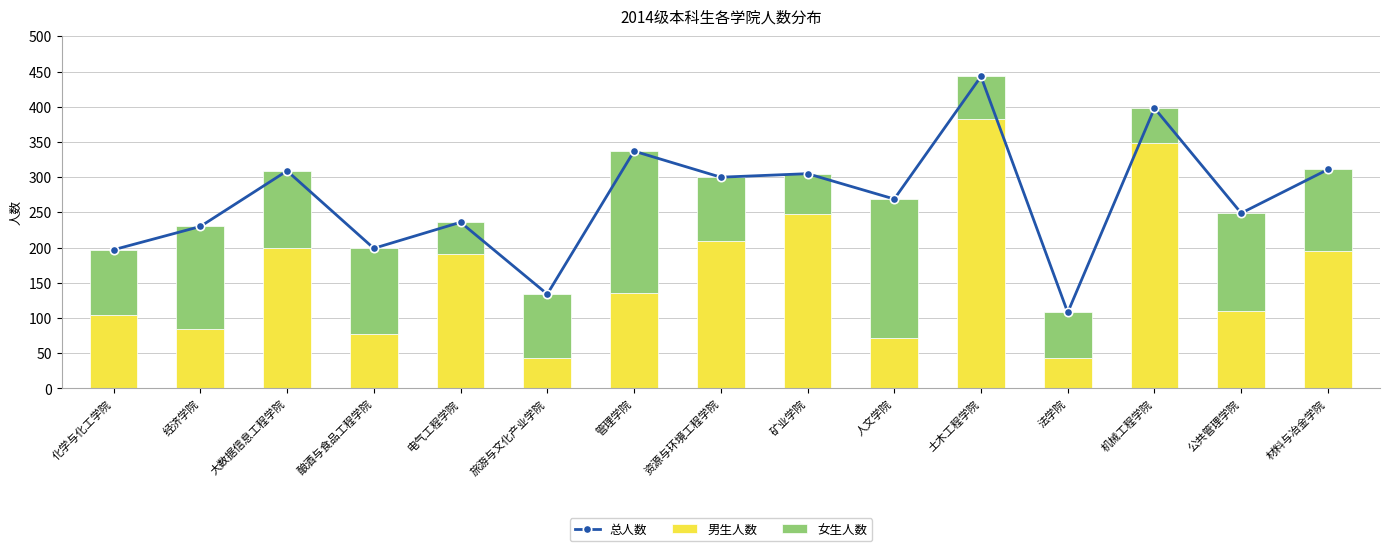

Is it true that 女生人数 equals 109 at 大数据信息工程学院?

True